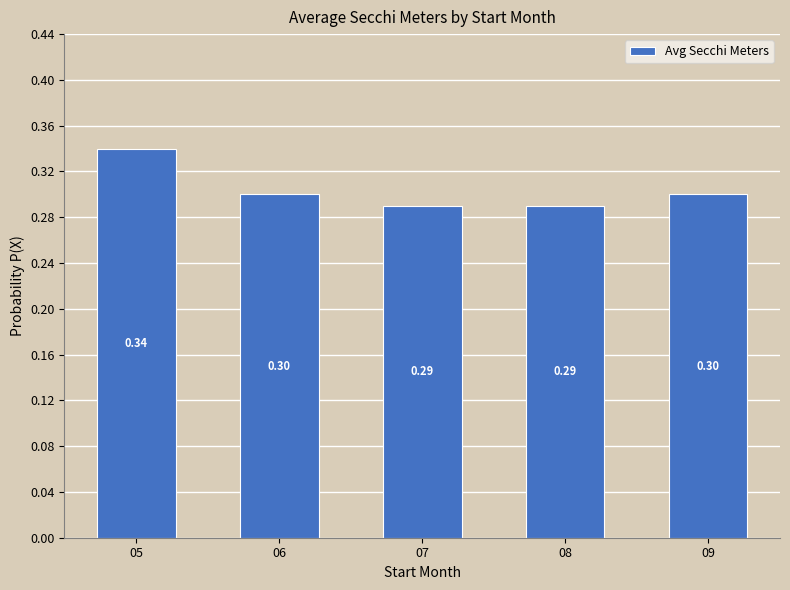

What is the greatest value displayed?

0.3